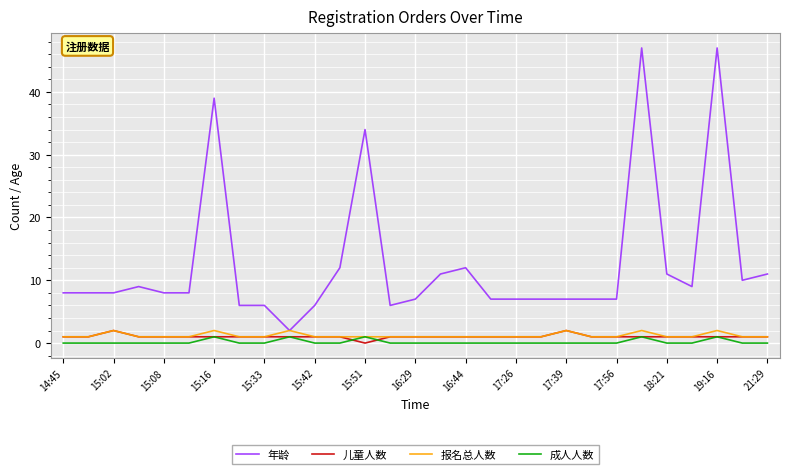

Which series has the largest total across all categories?

年龄